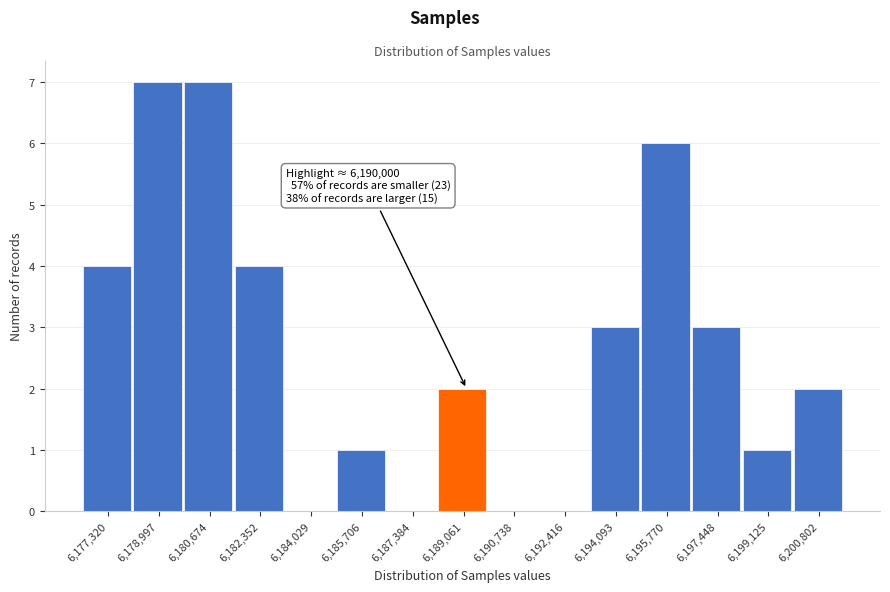

Reading left to right, extract all data points from this chart.

6,177,320=4	6,178,997=7	6,180,674=7	6,182,352=4	6,184,029=0	6,185,706=1	6,187,384=0	6,189,061=2	6,190,738=0	6,192,416=0	6,194,093=3	6,195,770=6	6,197,448=3	6,199,125=1	6,200,802=2